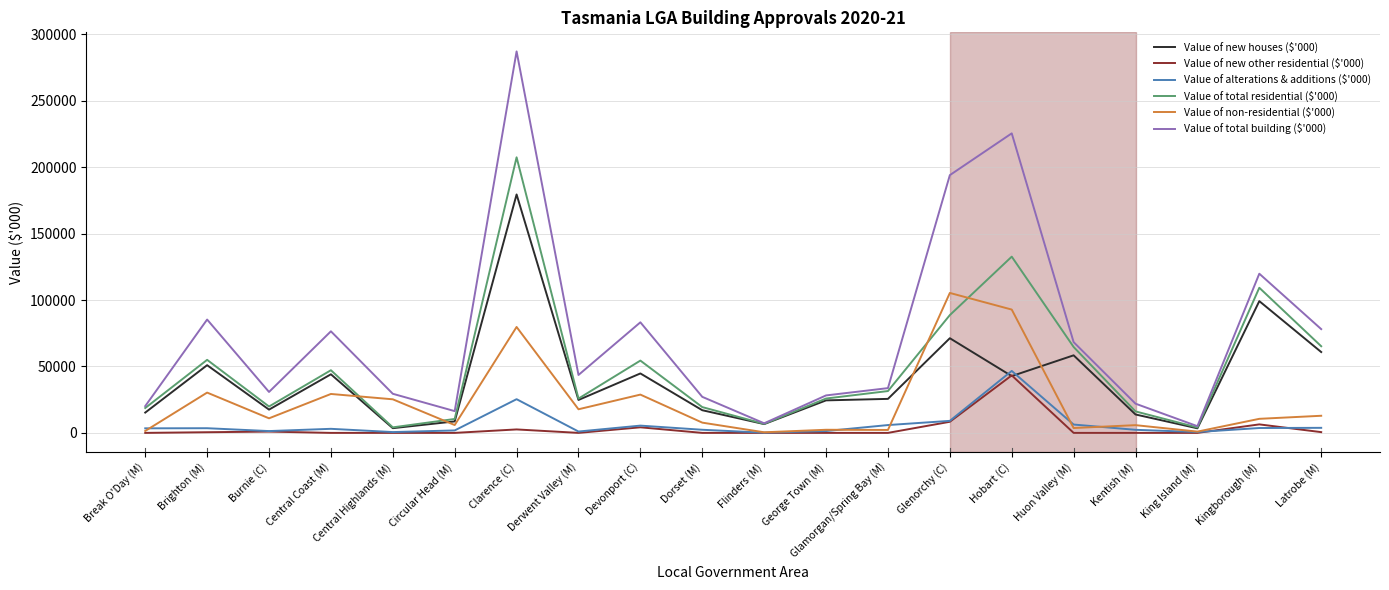

What is the sum of the Value of alterations & additions ($'000) values at Kingborough (M) and Huon Valley (M)?

9945.9